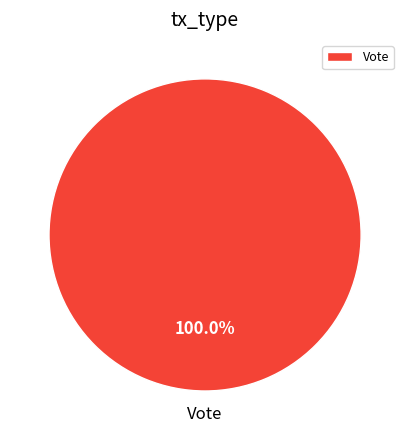

Count the number of slices in the pie.

1